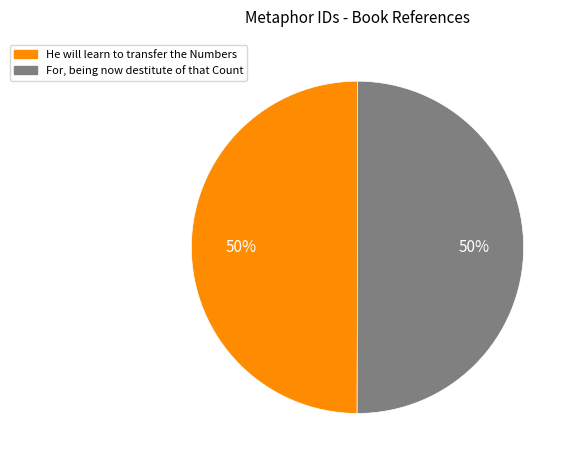

Combined, do For, being now destitute of that Count and He will learn to transfer the Numbers account for over 50%?

Yes